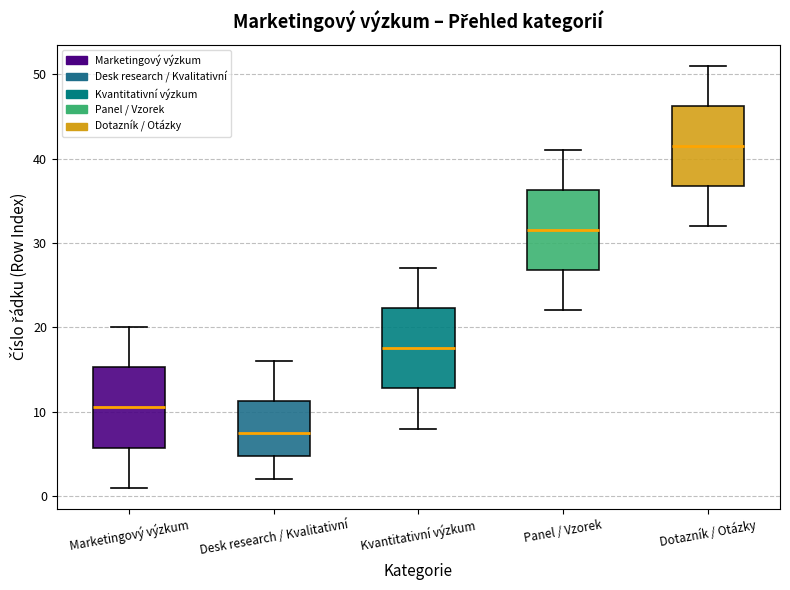

Reading left to right, read every box against the y-axis: the position of its median line, the range the box covers, and the ends of its whiskers. The values are not printed on the chart, so give them approximately, as read against the axis.

Marketingový výzkum: median 11, box 6 to 15, whiskers 1 to 20
Desk research / Kvalitativní: median 8, box 5 to 11, whiskers 2 to 16
Kvantitativní výzkum: median 18, box 13 to 22, whiskers 8 to 27
Panel / Vzorek: median 32, box 27 to 36, whiskers 22 to 41
Dotazník / Otázky: median 42, box 37 to 46, whiskers 32 to 51